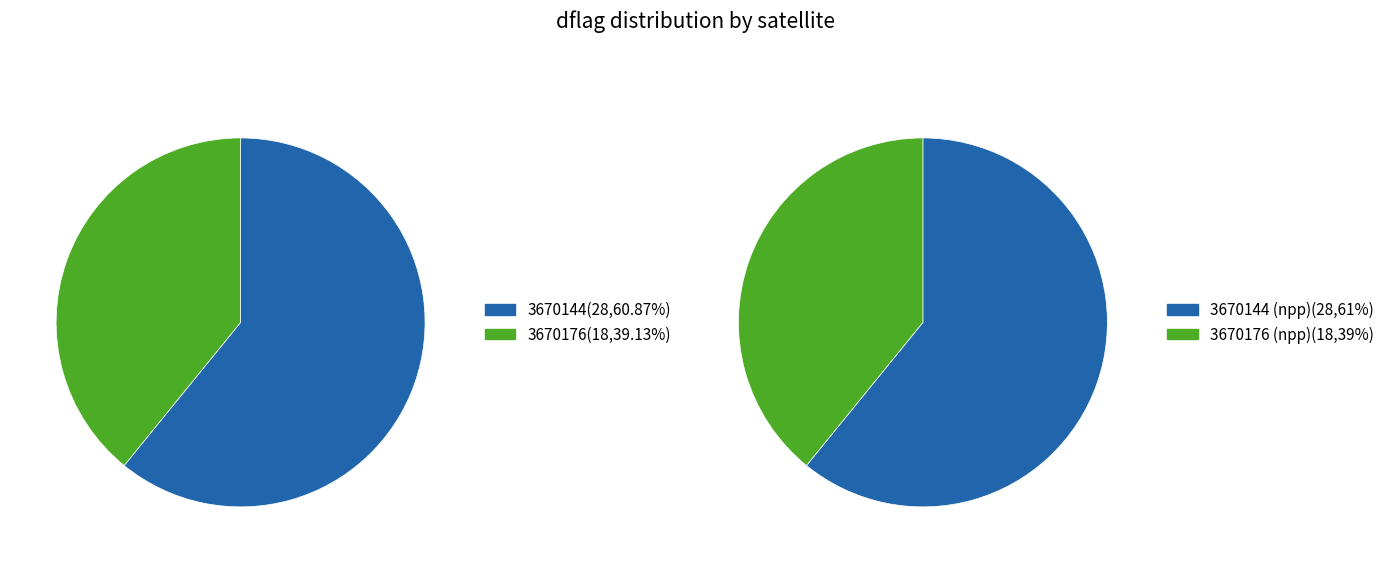

Is it true that 3670176 is 26% of the pie?

False